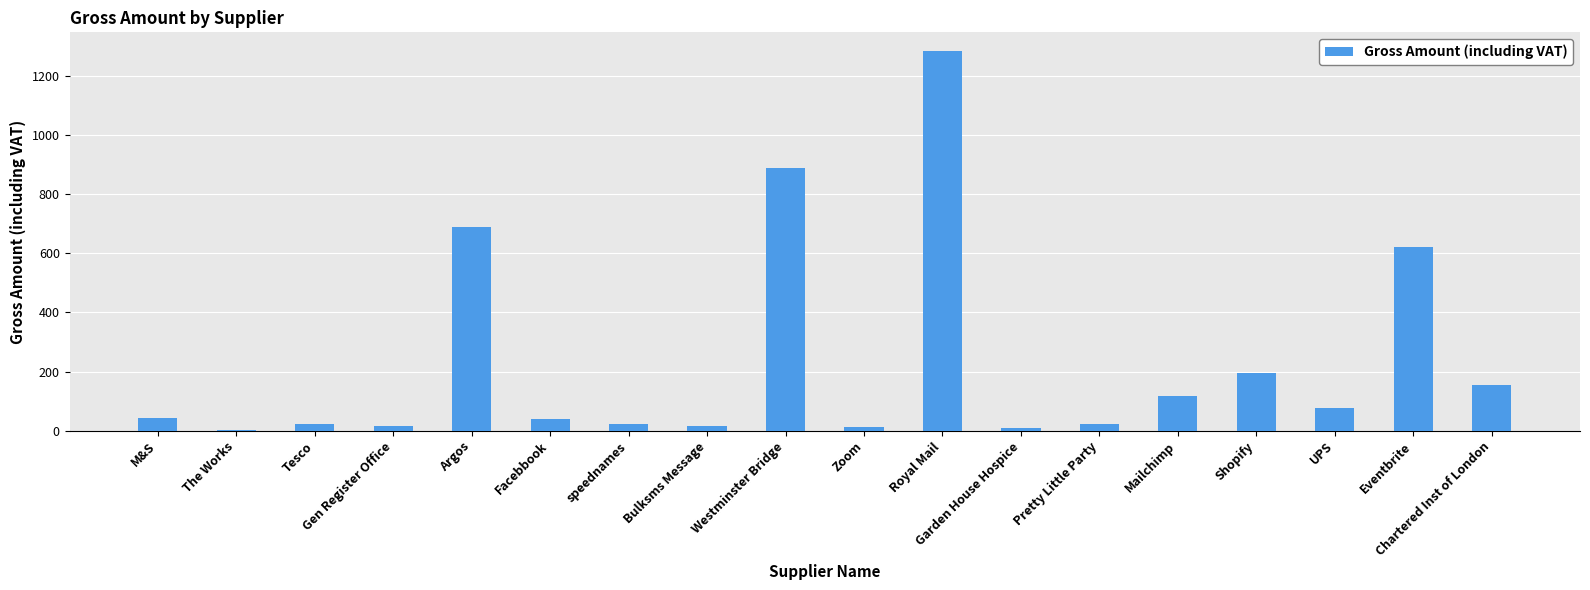

Count the number of values greater than 42.

9